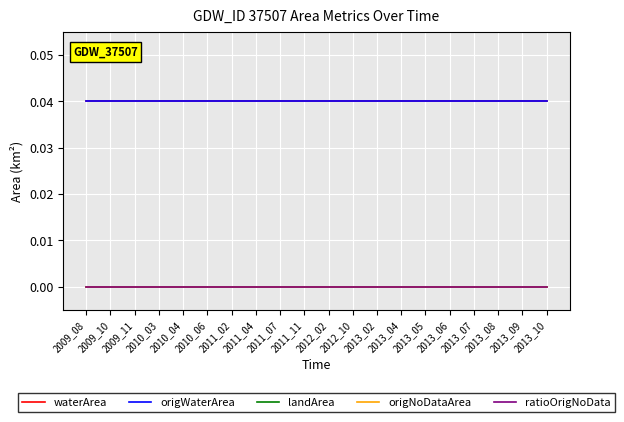

At which category is the sum across all series the highest?

2009_08